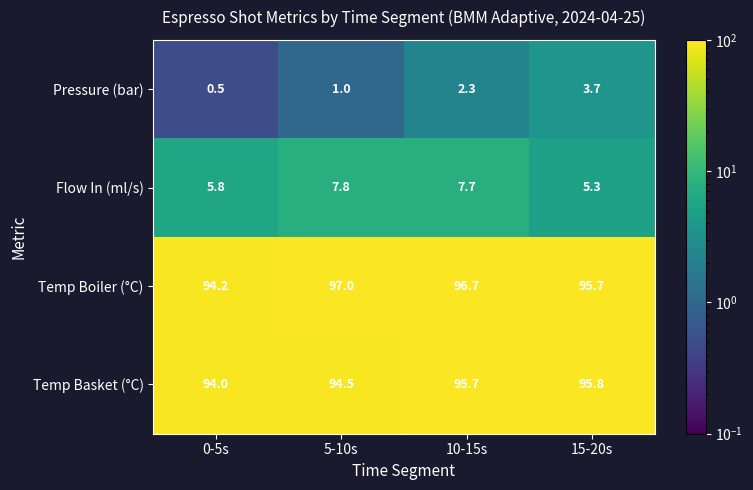

The Temp Boiler (°C) series shows 95.7 at 15-20s. True or false?

True